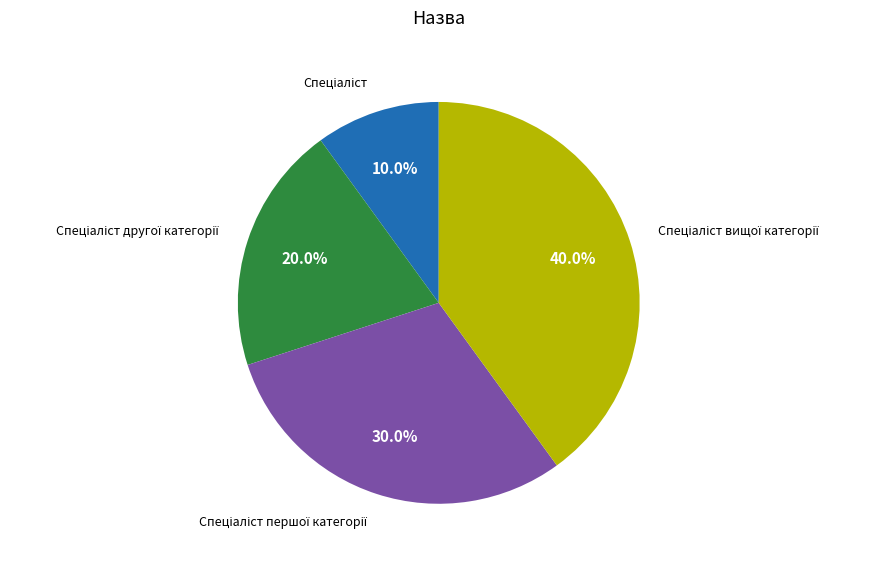

Is there any slice that represents more than half of the pie?

No